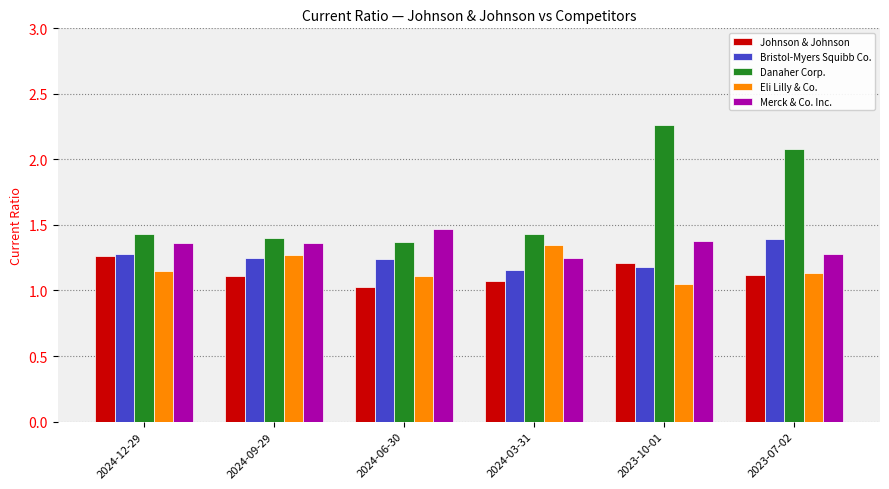

What is the sum of the Bristol-Myers Squibb Co. values at 2024-12-29 and 2024-06-30?

2.5